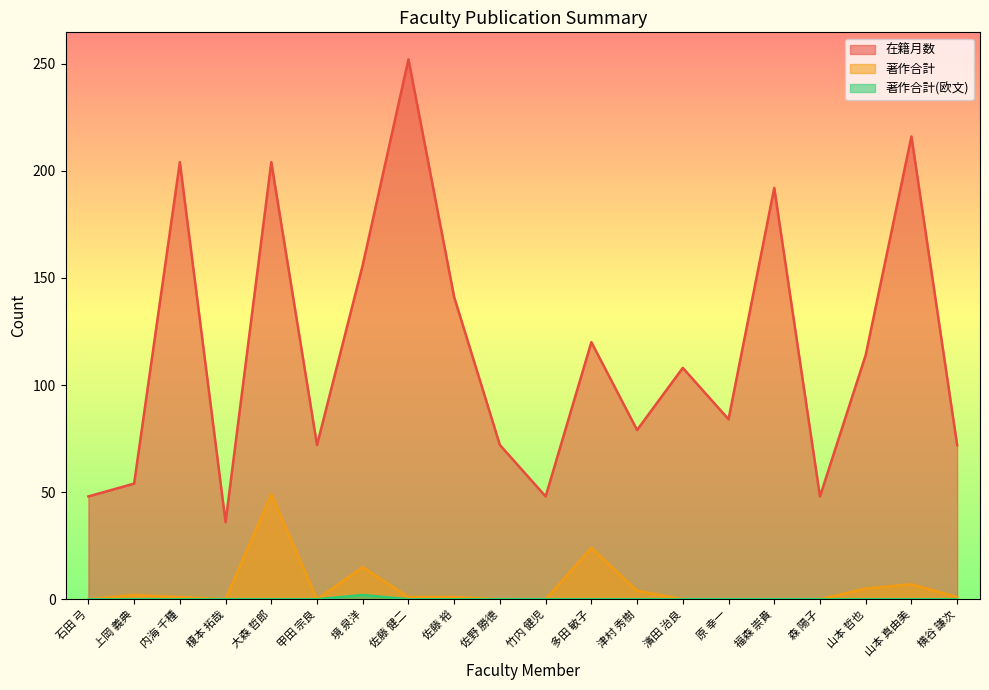

What is the label of the 8th point from the right?

津村 秀樹